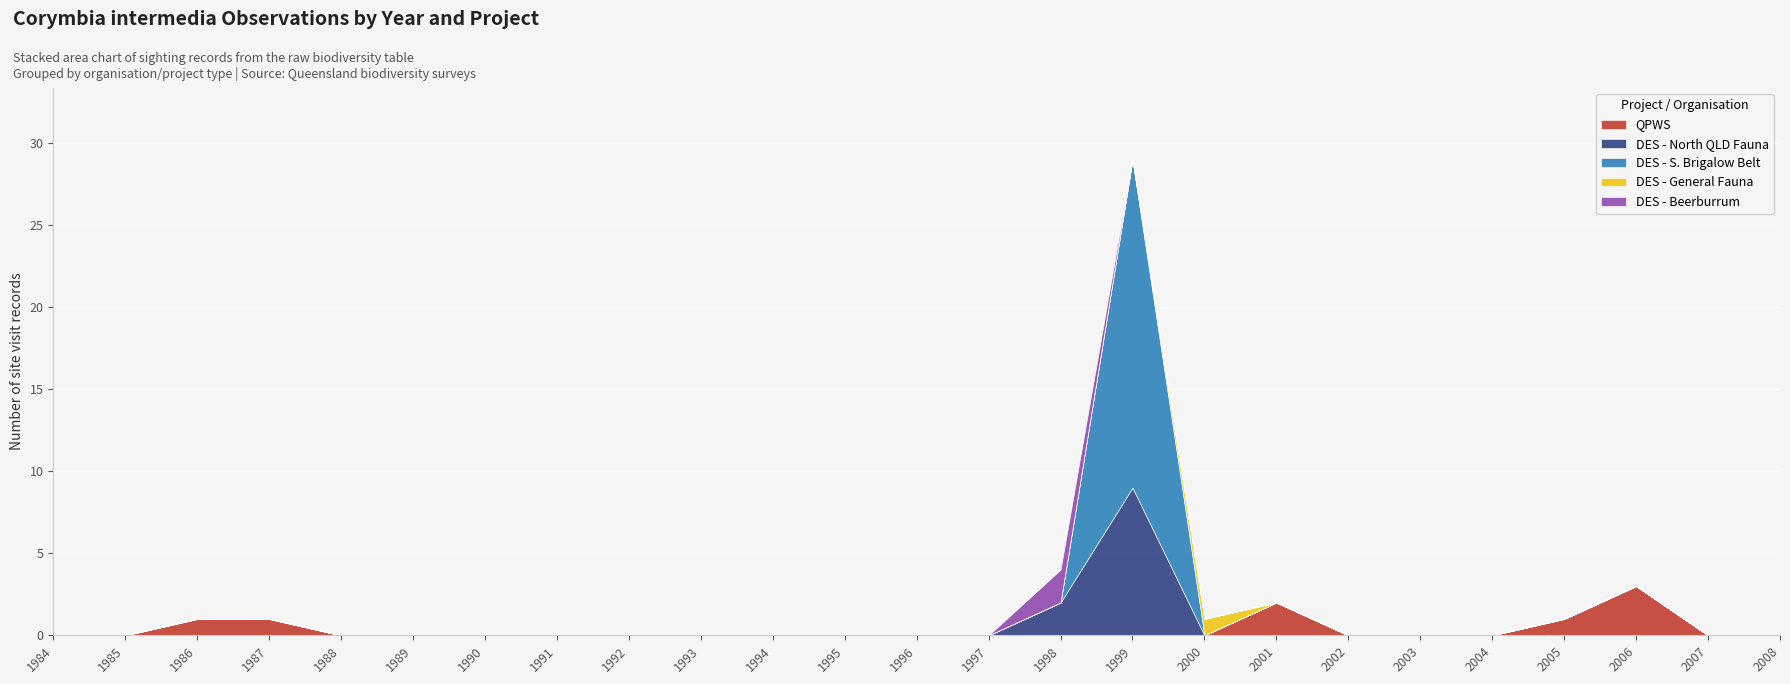

The QPWS series shows 1 at 20. True or false?

False